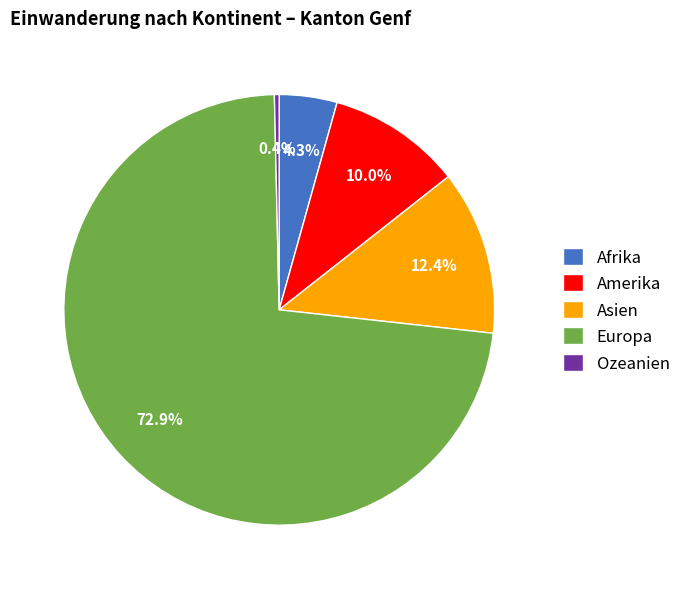

The Asien slice represents 1% of the pie. True or false?

False